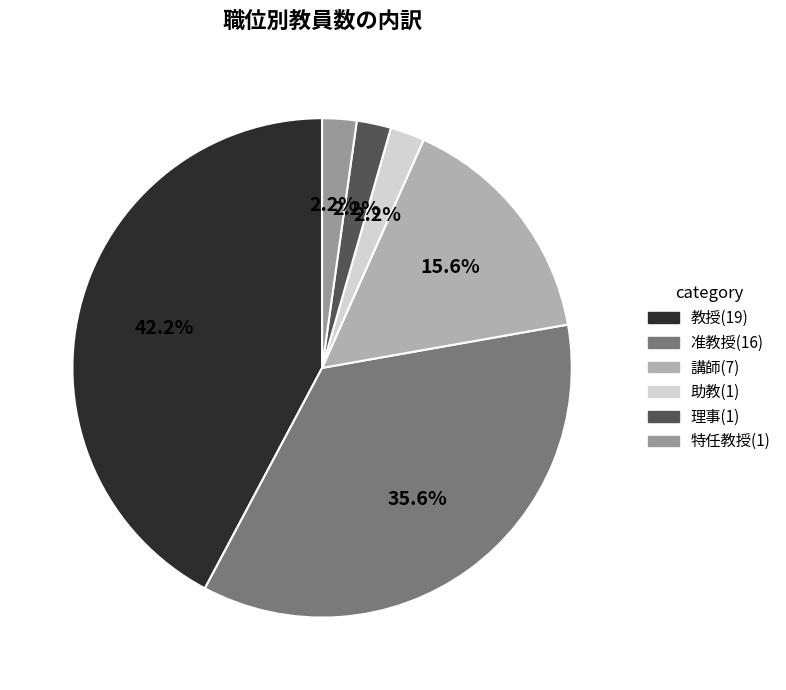

To the nearest percent, what is the difference between the 特任教授 and 教授 slice percentages?

40%